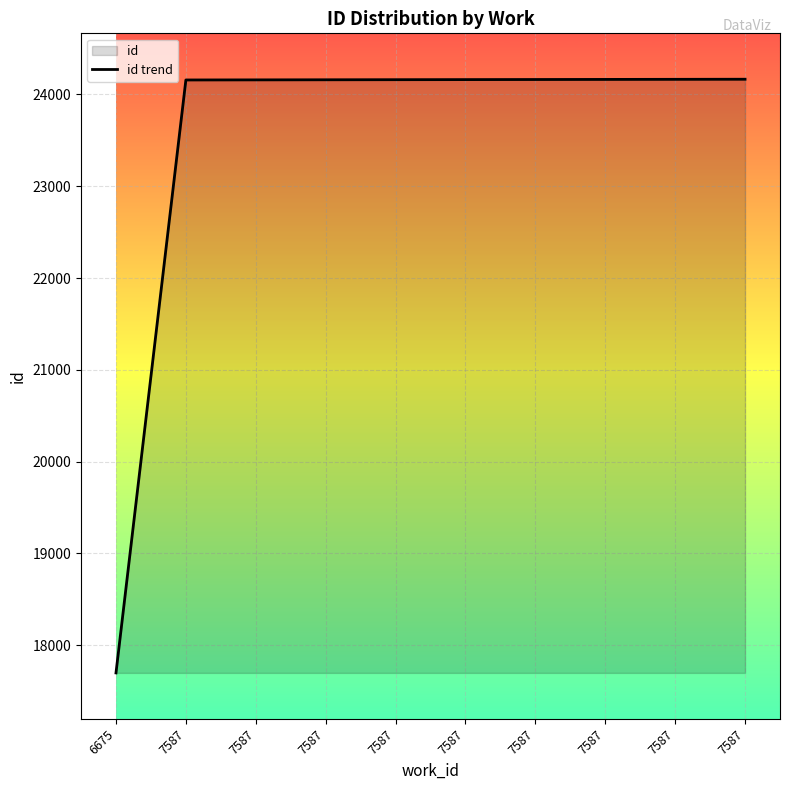

How many values exceed 24162?

4